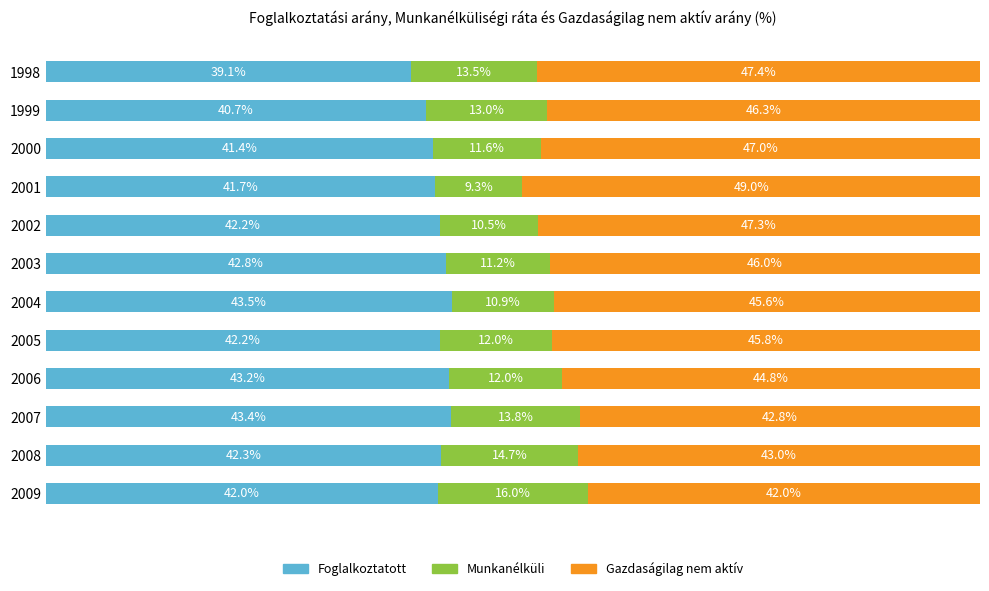

List the labels in order of Gazdaságilag nem aktív value, largest first.

2001, 1998, 2002, 2000, 1999, 2003, 2005, 2004, 2006, 2008, 2007, 2009